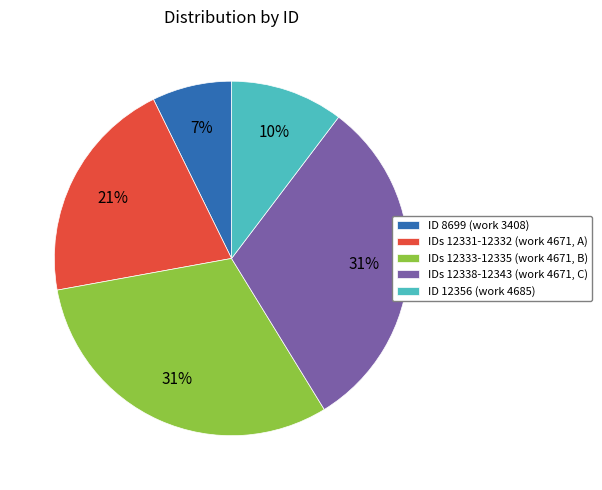

What percentage is the IDs 12331-12332 (work 4671, A) slice, to the nearest percent?

21%